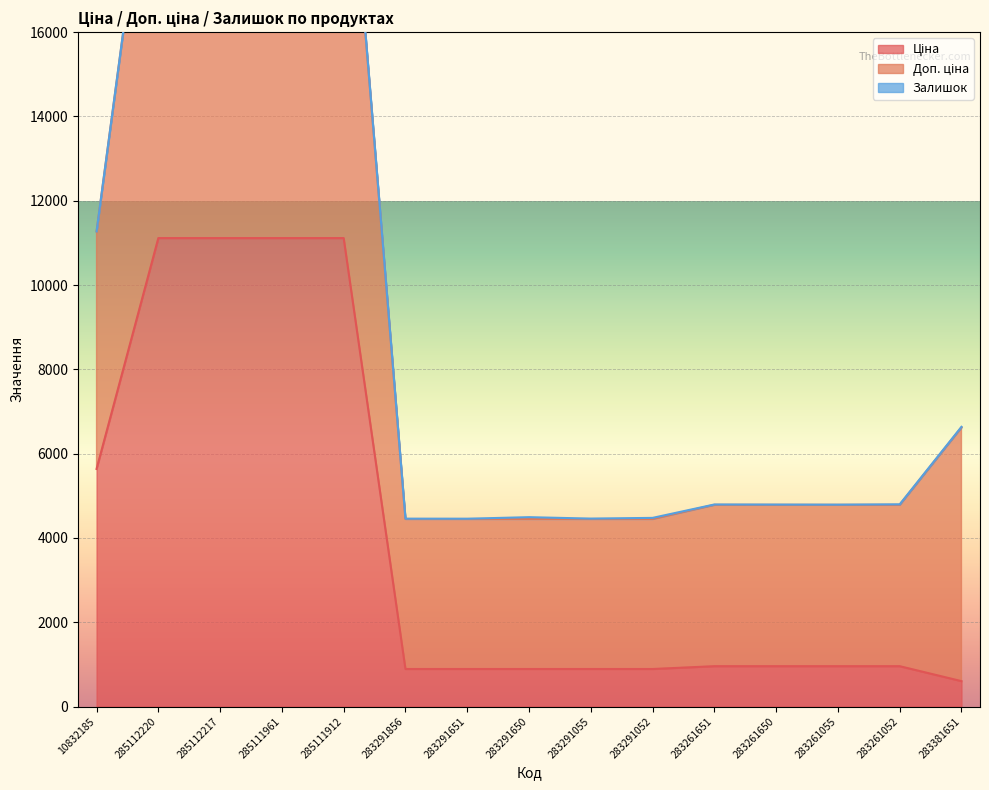

Is it true that Ціна equals 957.1 at 283261052?

True